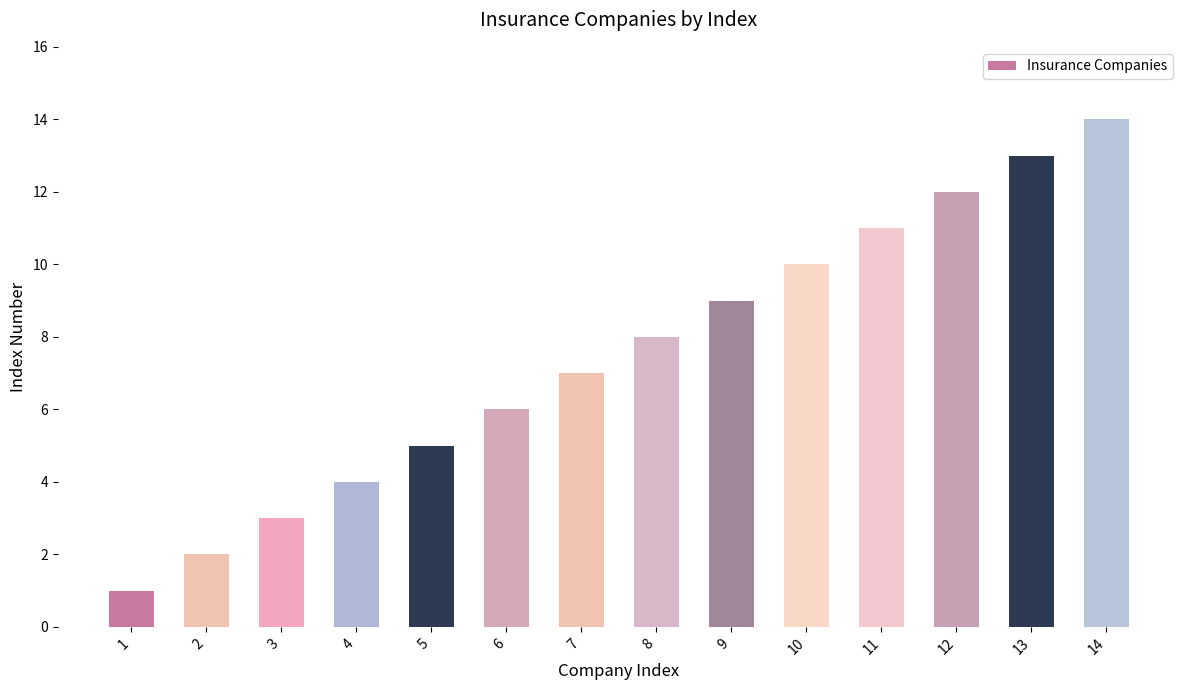

Read the value at 11.

11